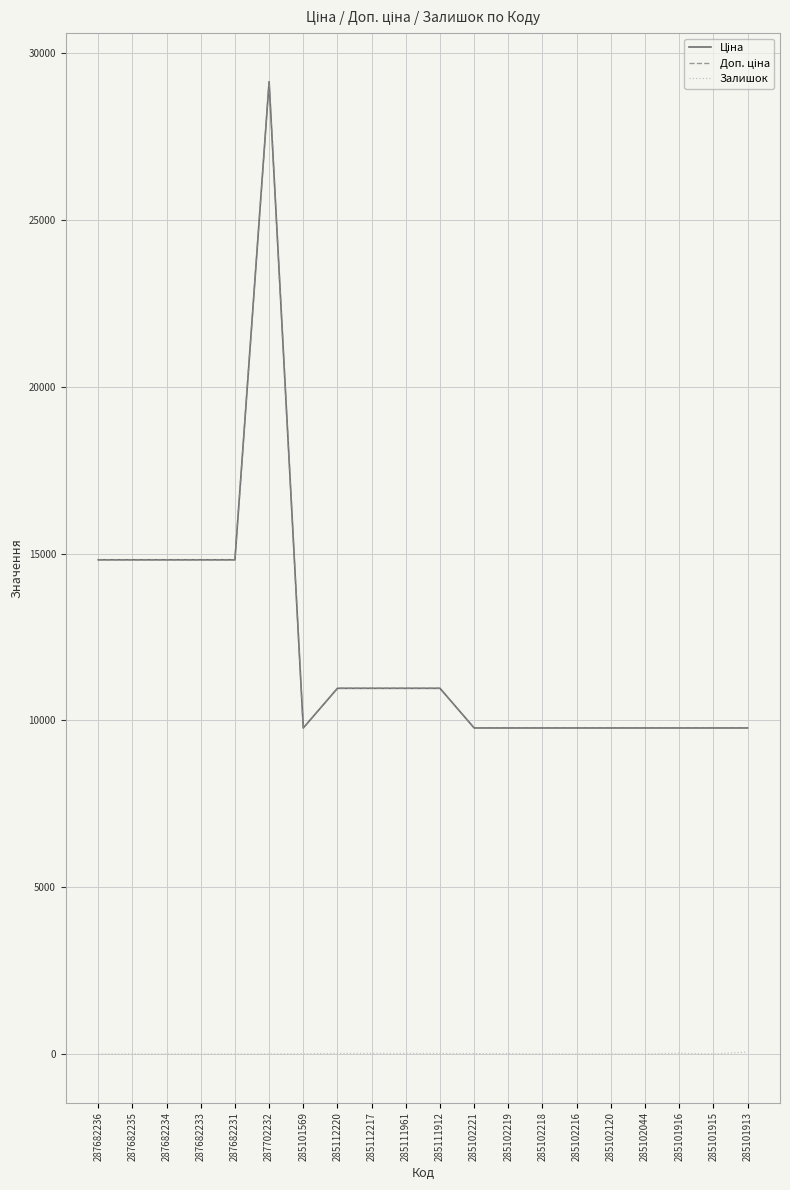

Reading left to right, what are all the values shown in this chart?

Ціна: 287682236=14817.6	287682235=14817.6	287682234=14817.6	287682233=14817.6	287682231=14817.6	287702232=29152.3	285101569=9775.5	285112220=10964.4	285112217=10964.4	285111961=10964.4	285111912=10964.4	285102221=9775.5	285102219=9775.5	285102218=9775.5	285102216=9775.5	285102120=9775.5	285102044=9775.5	285101916=9775.5	285101915=9775.5	285101913=9775.5
Доп. ціна: 287682236=14817.6	287682235=14817.6	287682234=14817.6	287682233=14817.6	287682231=14817.6	287702232=29152.3	285101569=9775.5	285112220=10964.4	285112217=10964.4	285111961=10964.4	285111912=10964.4	285102221=9775.5	285102219=9775.5	285102218=9775.5	285102216=9775.5	285102120=9775.5	285102044=9775.5	285101916=9775.5	285101915=9775.5	285101913=9775.5
Залишок: 287682236=0.0	287682235=0.0	287682234=0.0	287682233=0.0	287682231=0.0	287702232=0.0	285101569=7.0	285112220=17.0	285112217=17.0	285111961=17.0	285111912=15.0	285102221=11.0	285102219=11.0	285102218=3.0	285102216=0.0	285102120=0.0	285102044=1.0	285101916=21.0	285101915=0.0	285101913=58.0